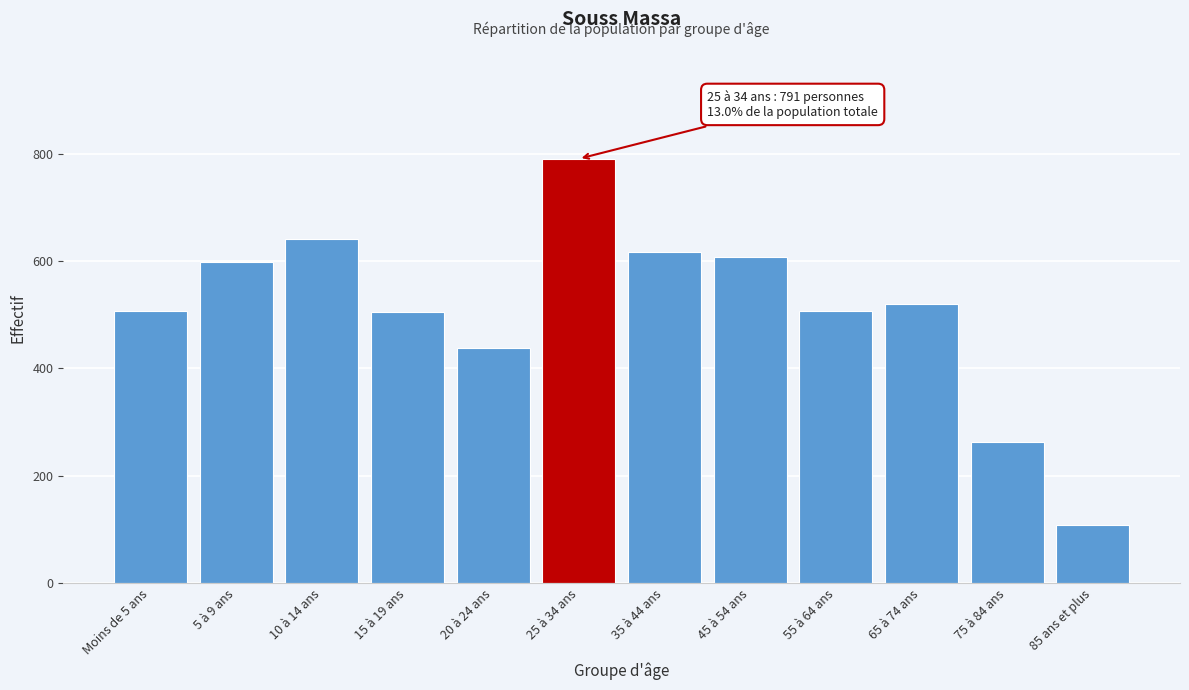

Which category has the lowest value across all series?

85 ans et plus